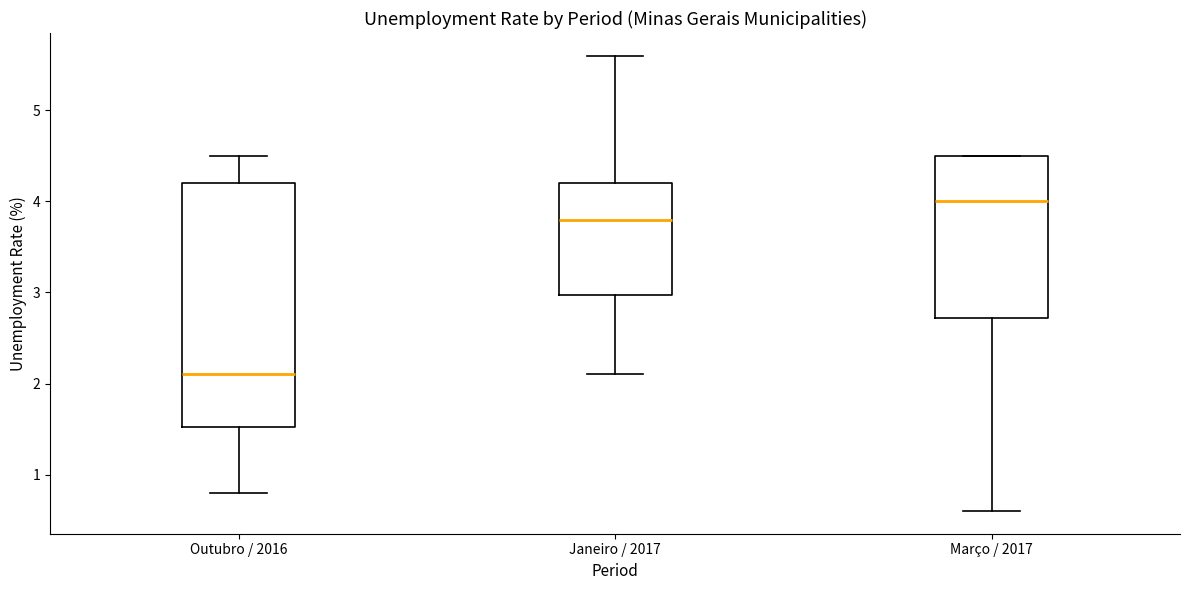

Which box has the lowest median line?

Outubro / 2016